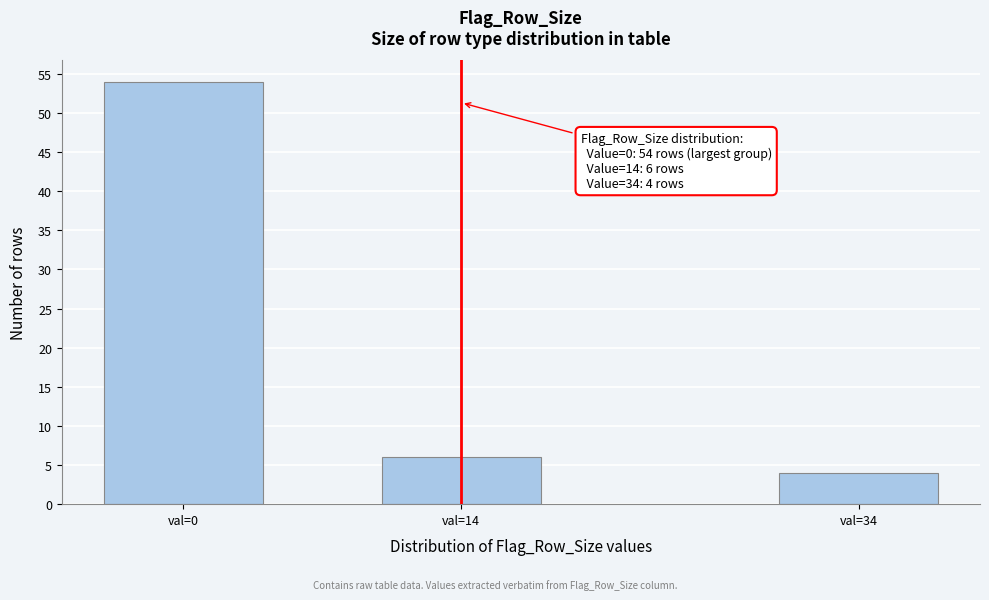

Reading left to right, extract all data points from this chart.

54	6	4